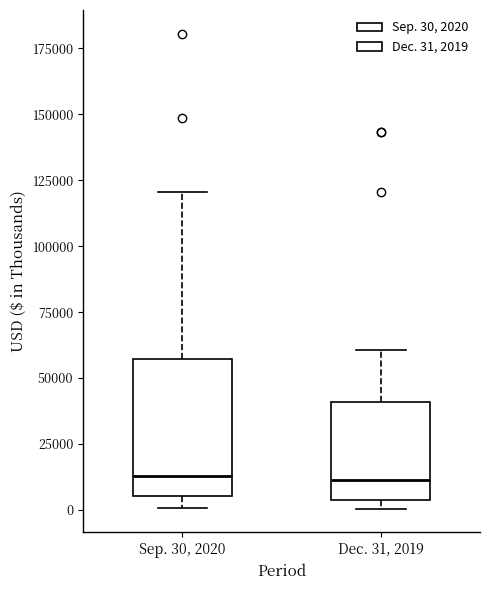

Where is the upper edge of the box for Sep. 30, 2020 on the y-axis? The values are not printed on the chart, so give them approximately, as read against the axis.

55000